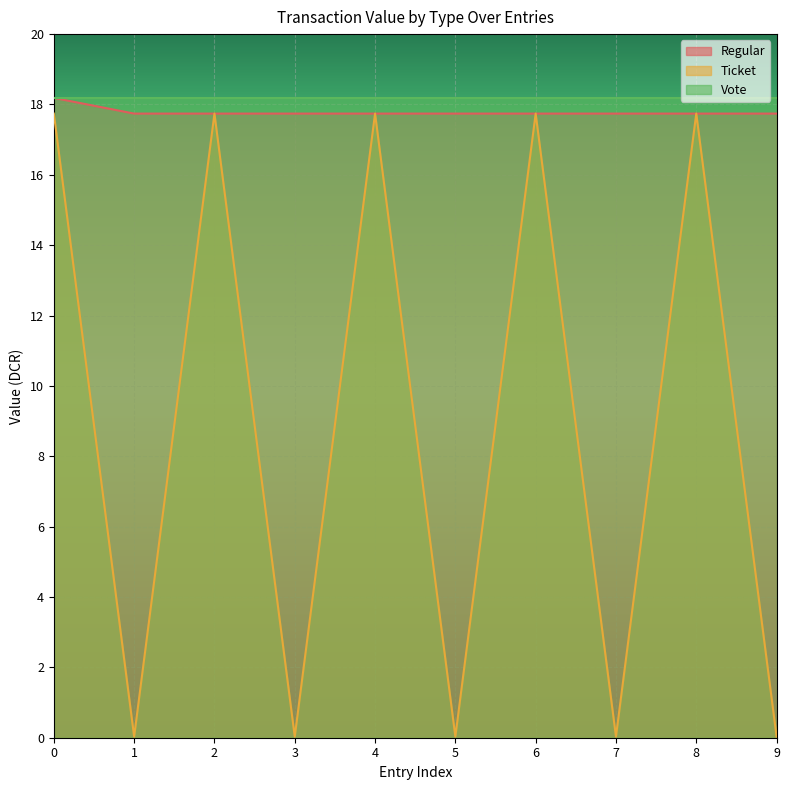

Is it true that Regular equals 29.7 at 6?

False